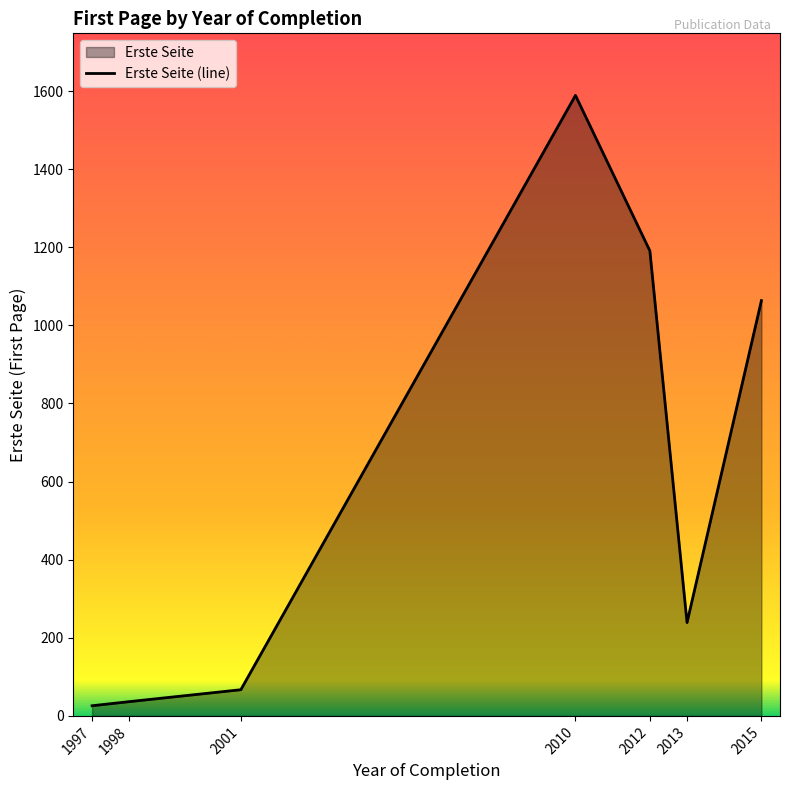

True or false: the data has more than 2 interior local peaks.

False